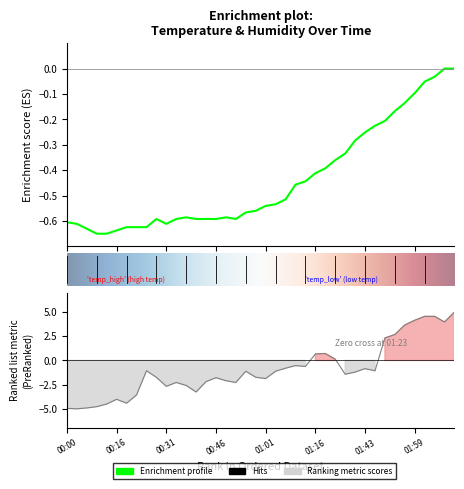

Does the chart have visible grid lines?

No